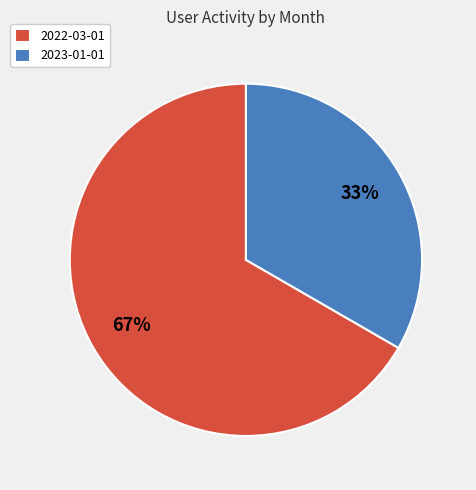

To the nearest percent, what portion does 2023-01-01 represent?

33%